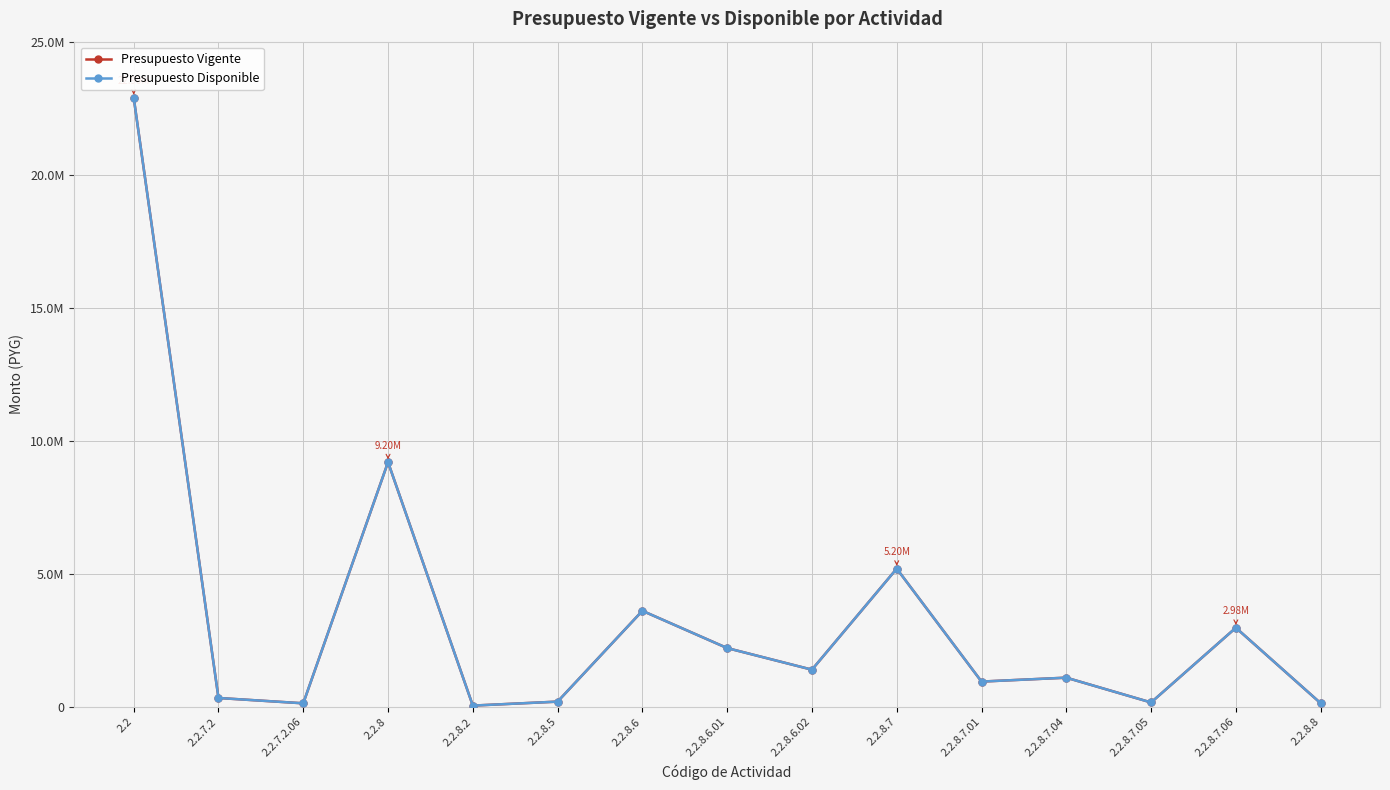

Is this an area chart (filled region under the line)?

No